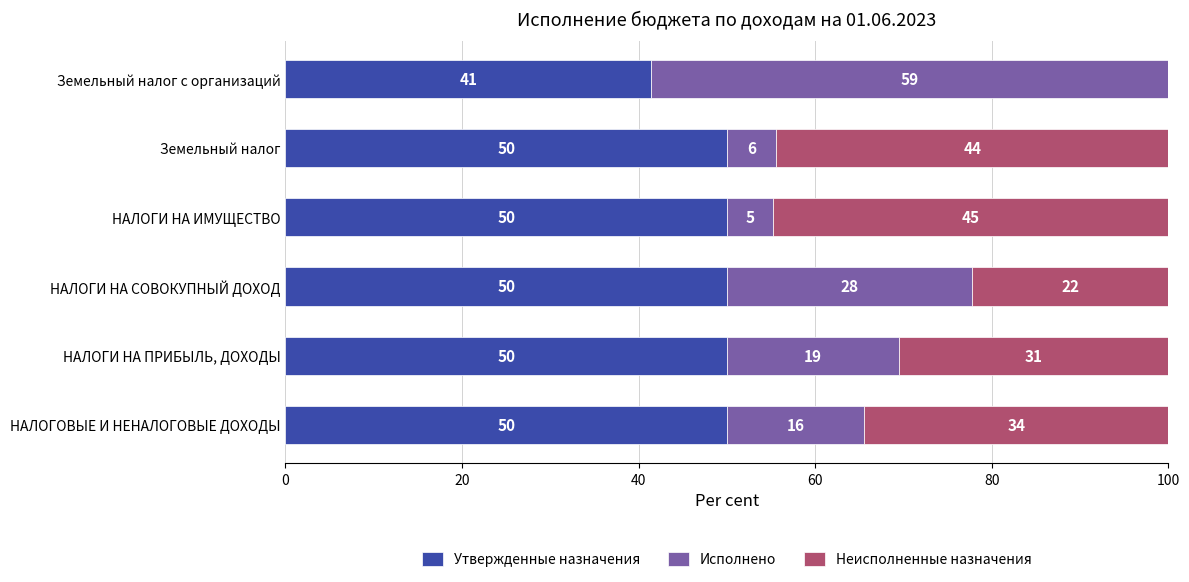

What are all the series names shown in the legend?

Утвержденные назначения, Исполнено, Неисполненные назначения